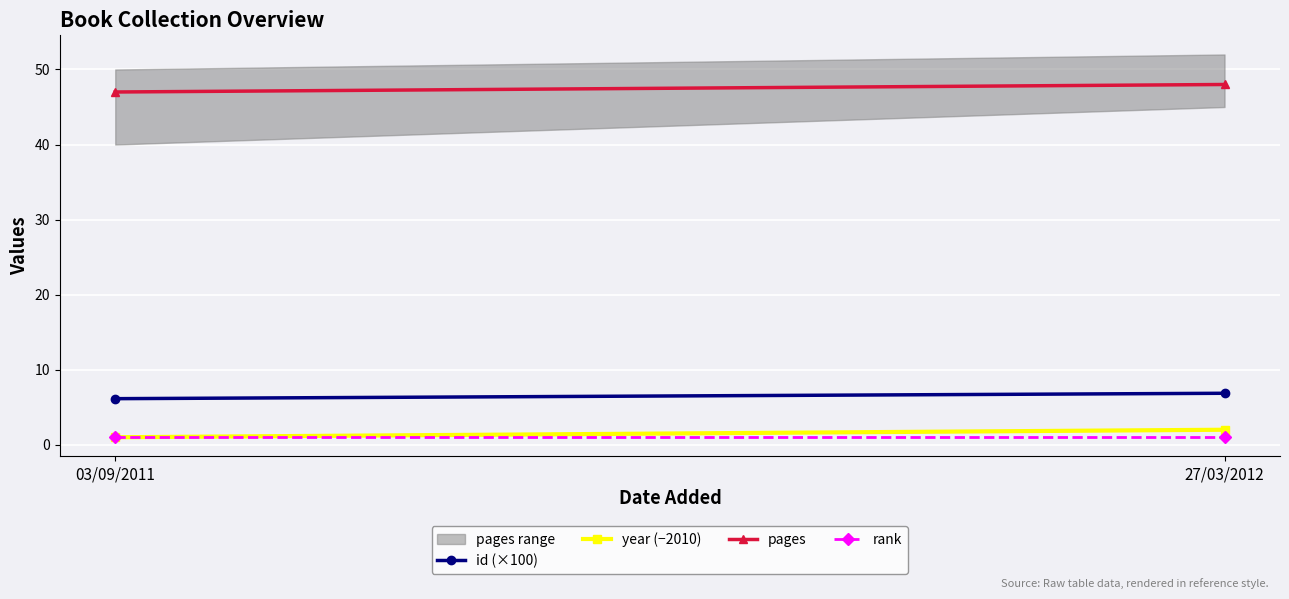

The value of id (×100) at 27/03/2012 is 6.9. True or false?

True